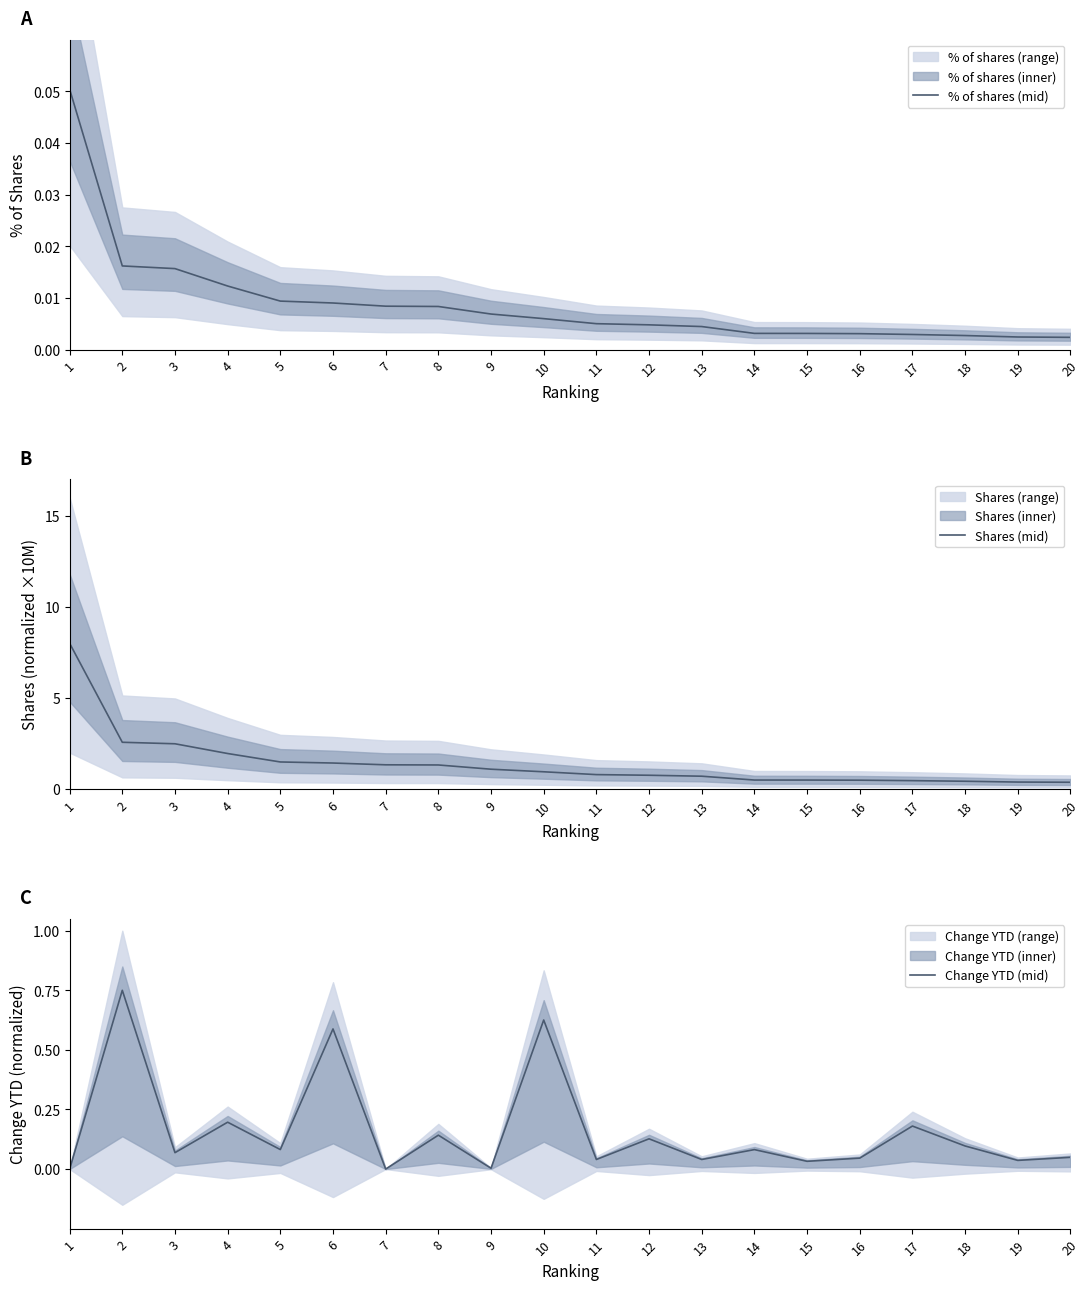

Rank the series at 4 from lowest to highest value.

% of shares (mid), Change YTD (mid), Shares (mid)